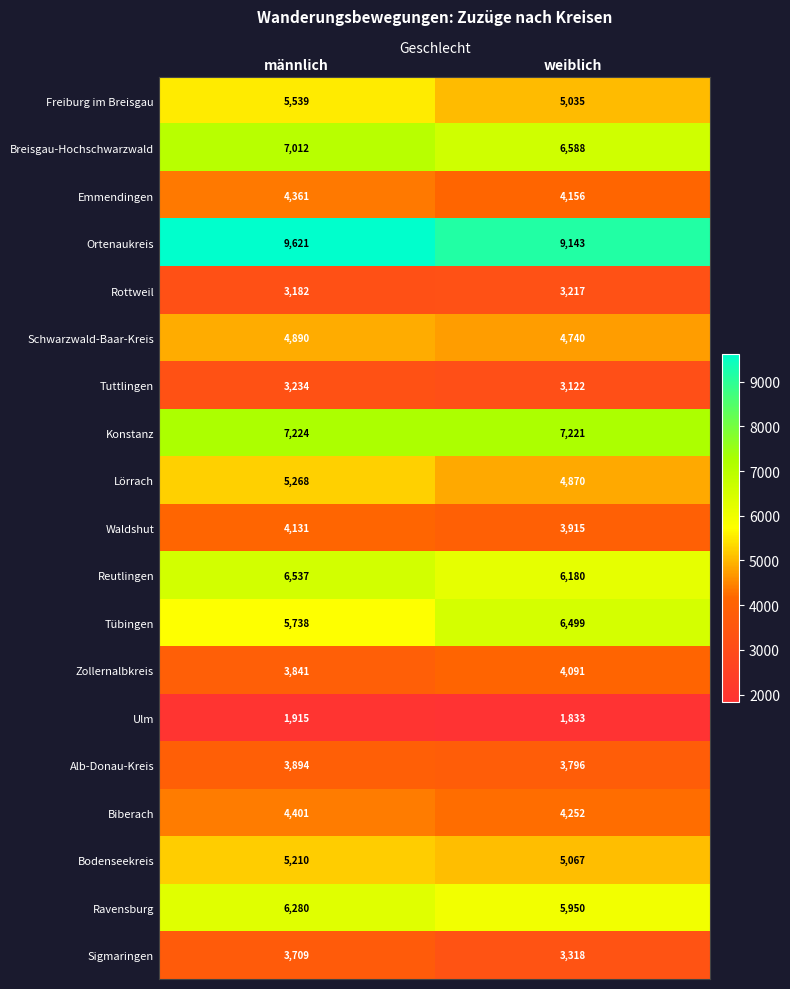

Rank the series by their maximum value, from highest to lowest.

Ortenaukreis, Konstanz, Breisgau-Hochschwarzwald, Reutlingen, Tübingen, Ravensburg, Freiburg im Breisgau, Lörrach, Bodenseekreis, Schwarzwald-Baar-Kreis, Biberach, Emmendingen, Waldshut, Zollernalbkreis, Alb-Donau-Kreis, Sigmaringen, Tuttlingen, Rottweil, Ulm